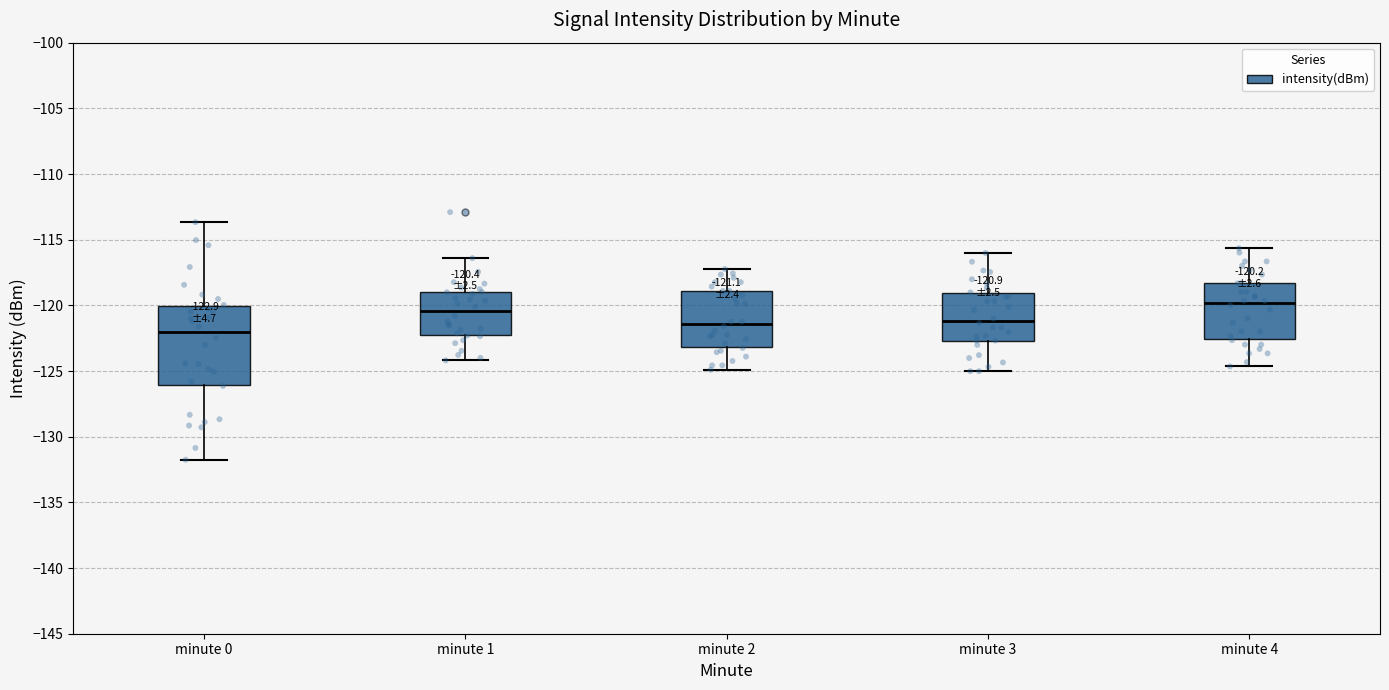

Which box is the tallest, from its lower edge to its upper edge?

minute 0